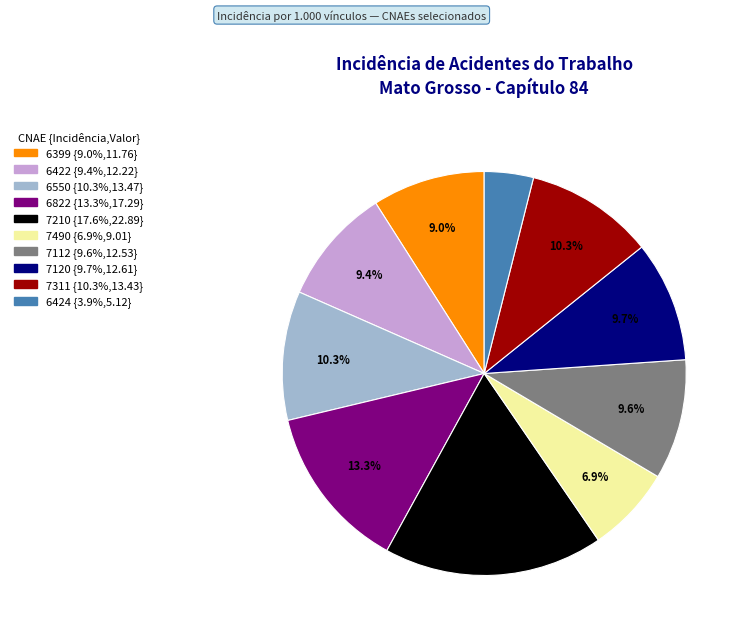

How many segments does this pie chart have?

10